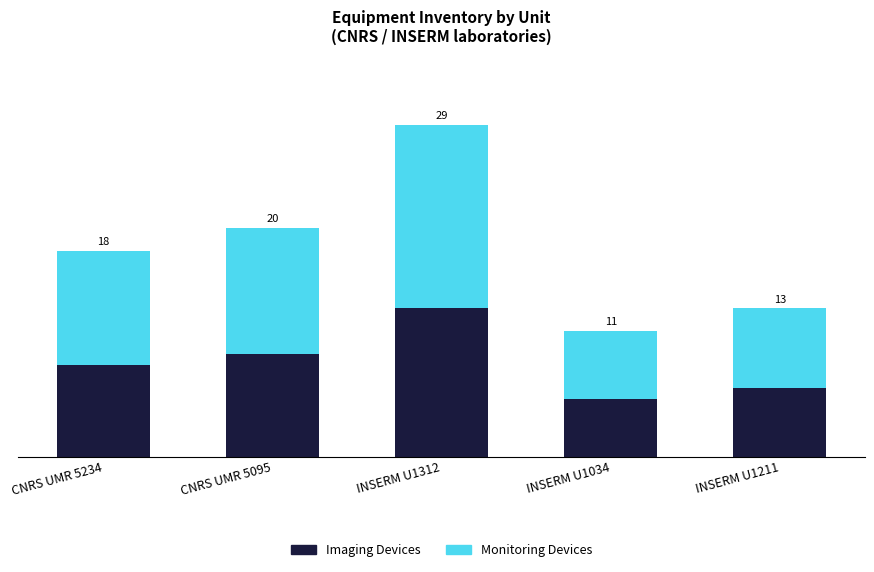

Are the bars horizontal?

No